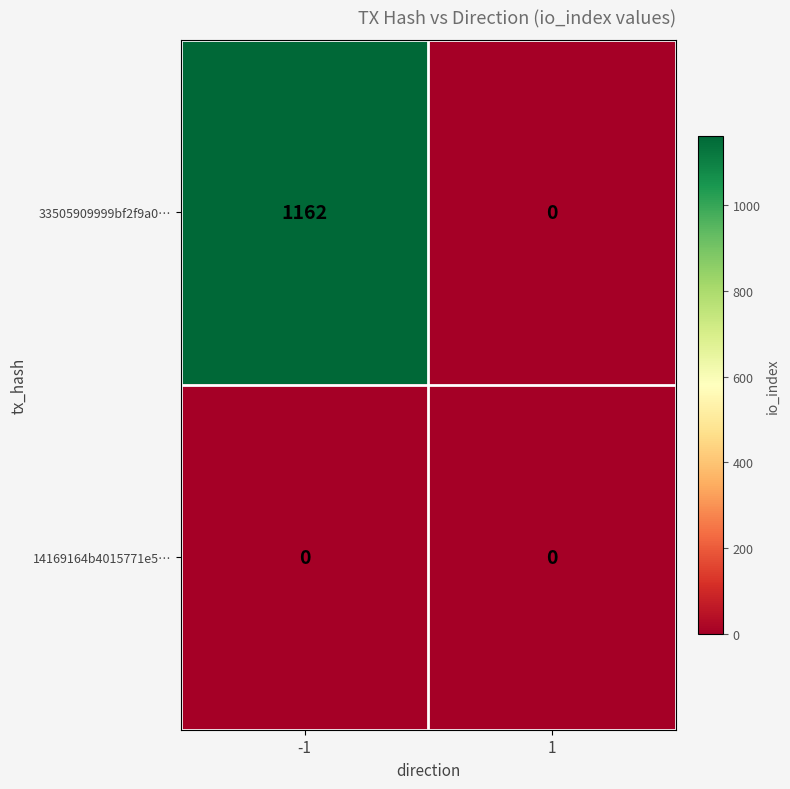

The value of 14169164b4015771e5… at 1 is 0. True or false?

True